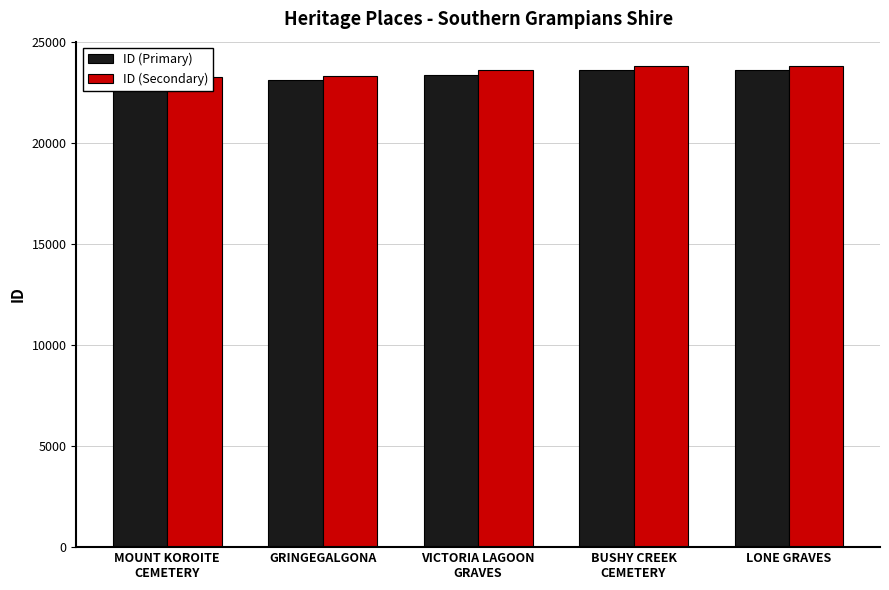

Rank the series at GRINGEGALGONA from lowest to highest value.

ID (Primary), ID (Secondary)